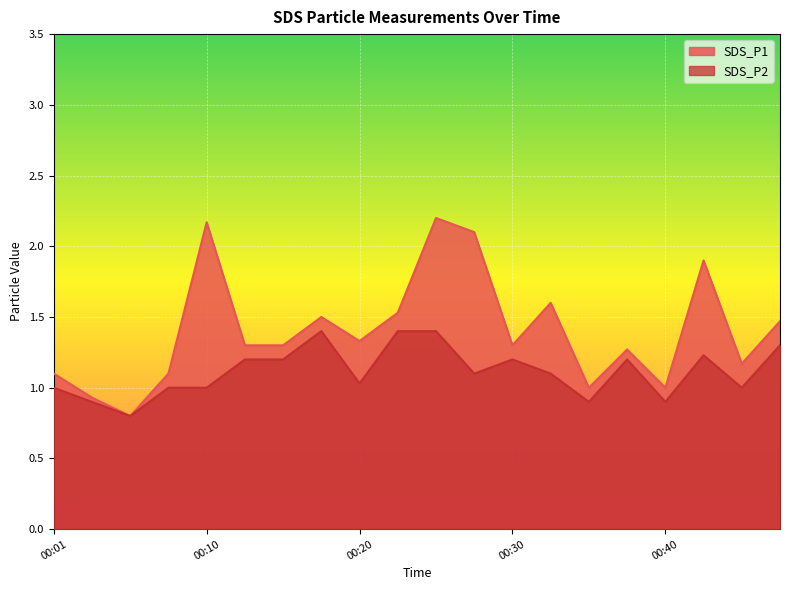

What is the value of the SDS_P2 point at the 20th from the left?

1.3